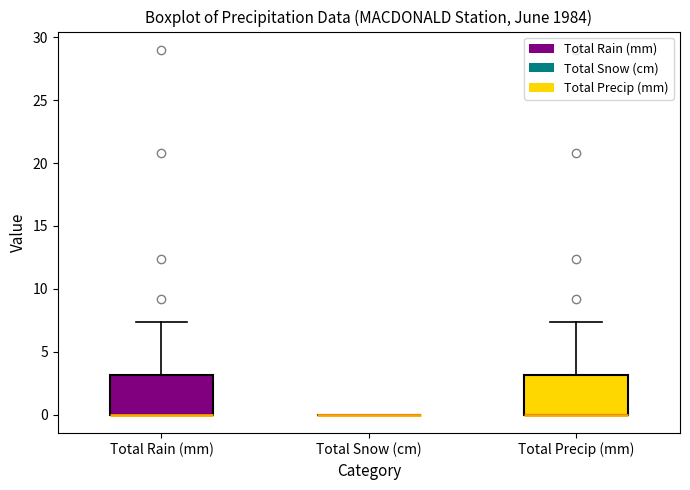

Reading left to right, transcribe this box plot: for each box, give where its median line is, the range the box spans, and where its two whiskers end, as read against the y-axis. The values are not printed on the chart, so give them approximately, as read against the axis.

Total Rain (mm): median 0.0 (drawn on the box's lower edge), box 0.0 to 3.0, whiskers 0.0 to 7.5
Total Snow (cm): box collapsed to a line at 0.0, whiskers 0.0 to 0.0
Total Precip (mm): median 0.0 (drawn on the box's lower edge), box 0.0 to 3.0, whiskers 0.0 to 7.5